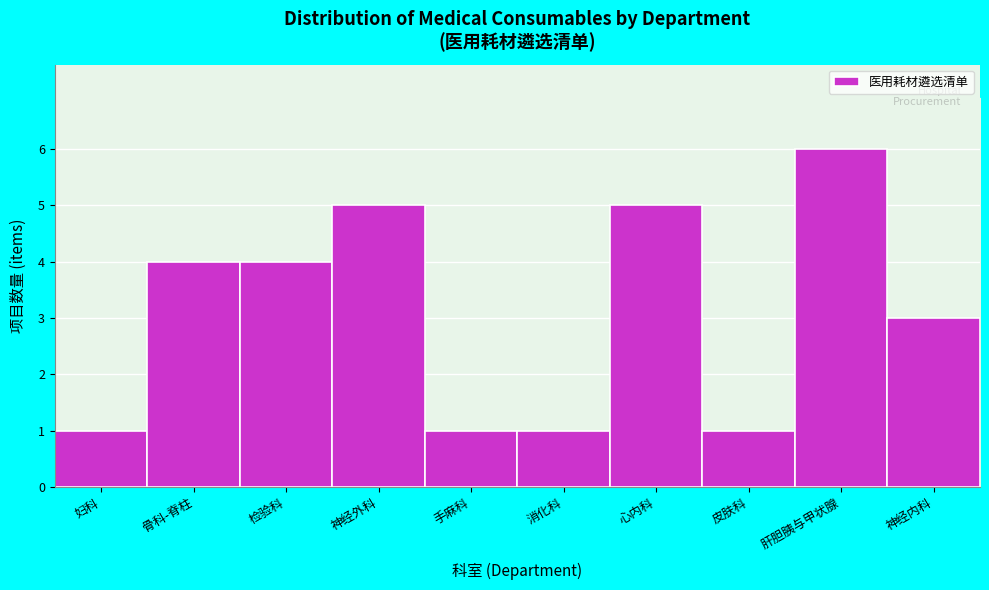

Reading left to right, transcribe all the data shown in this chart.

妇科=1	骨科-脊柱=4	检验科=4	神经外科=5	手麻科=1	消化科=1	心内科=5	皮肤科=1	肝胆胰与甲状腺=6	神经内科=3